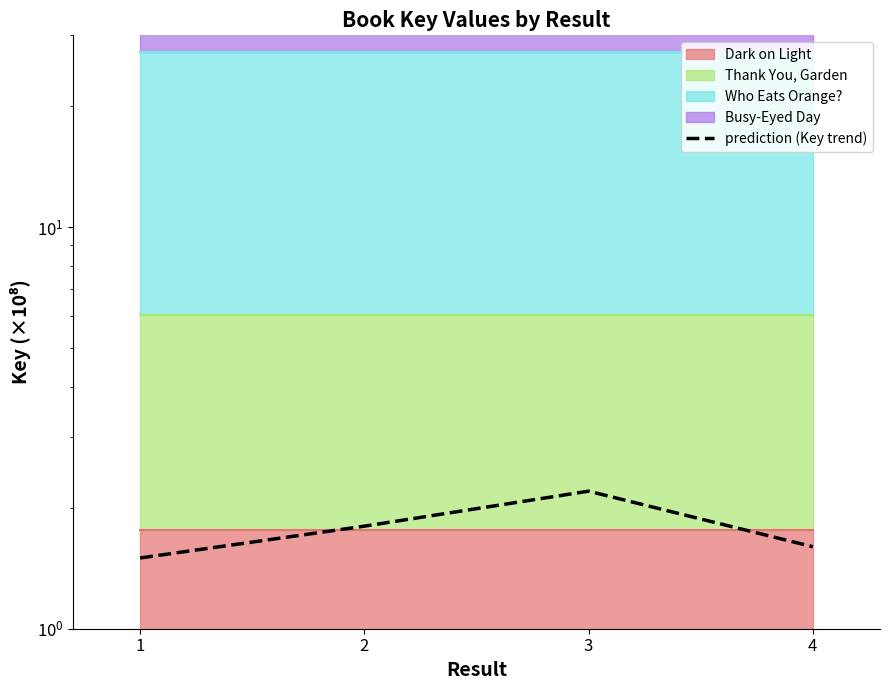

At which category does the chart reach its minimum across all series?

1